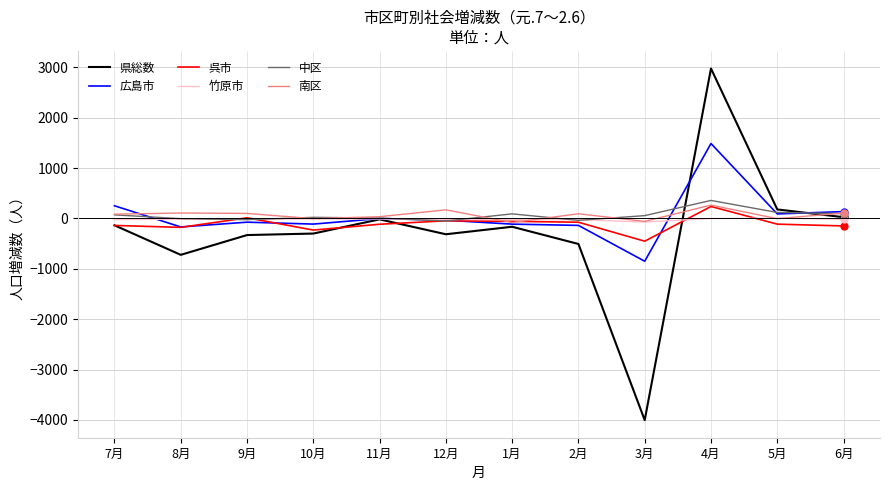

What is the approximate value of 呉市 at 9月?

14